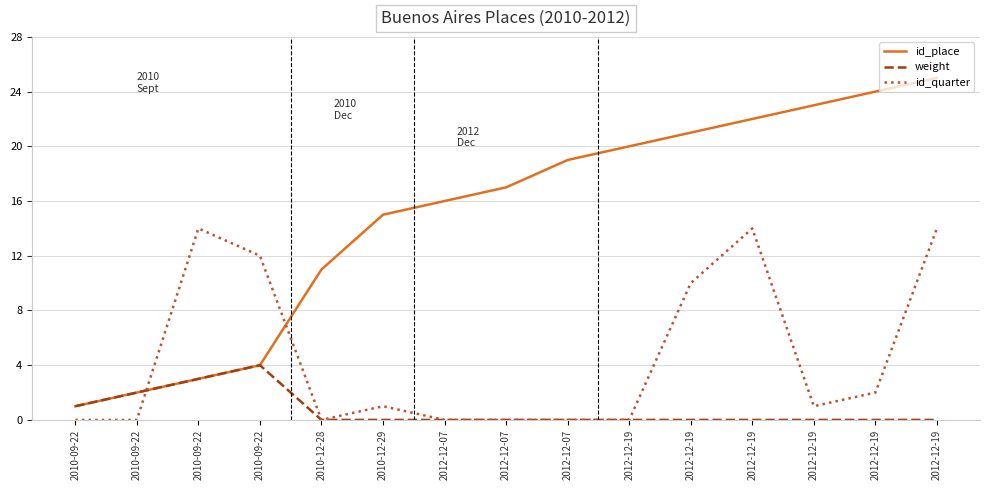

Which series has the largest total across all categories?

id_place